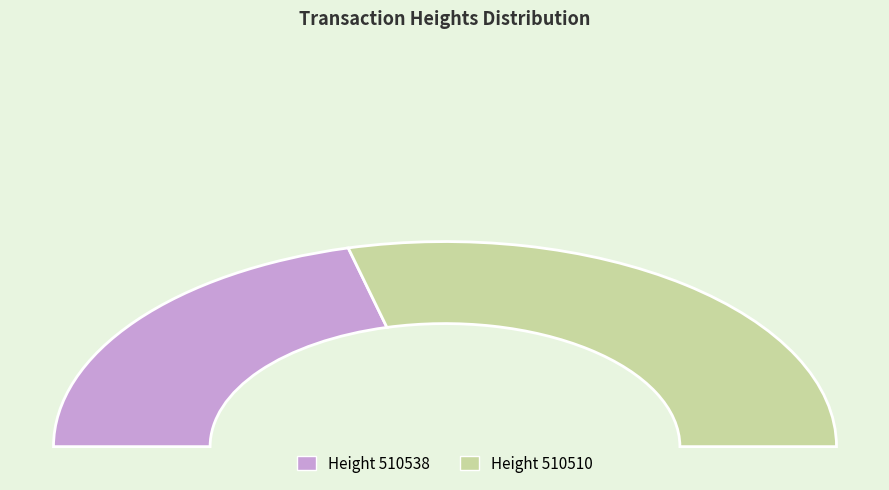

Combined, do 510538 and 510510 account for over 50%?

Yes